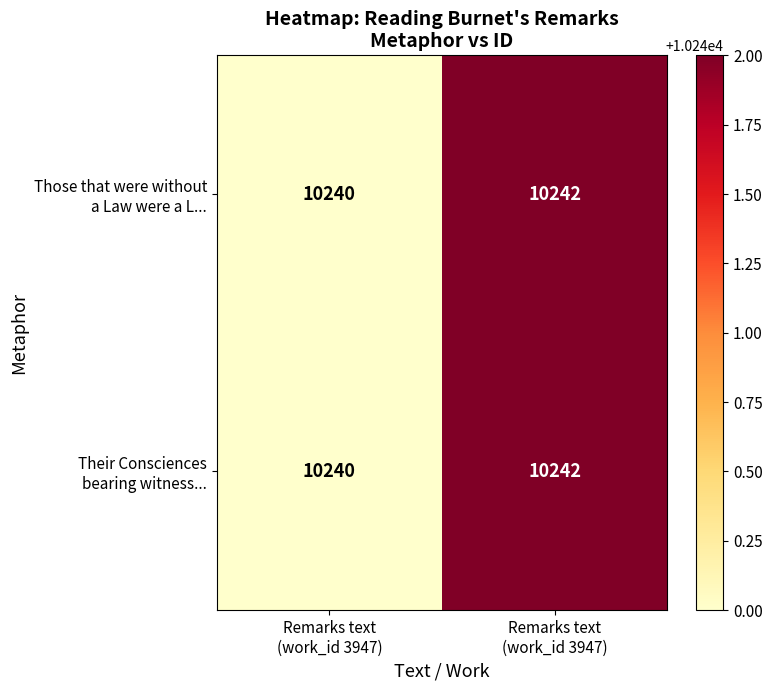

At how many categories does at least one series exceed 10241?

1